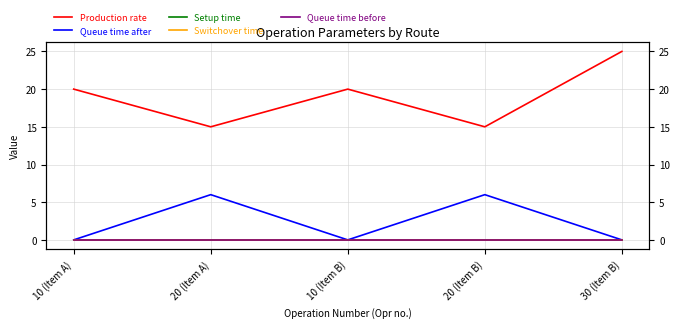

At which label is Production rate closest to 20?

10 (Item A)